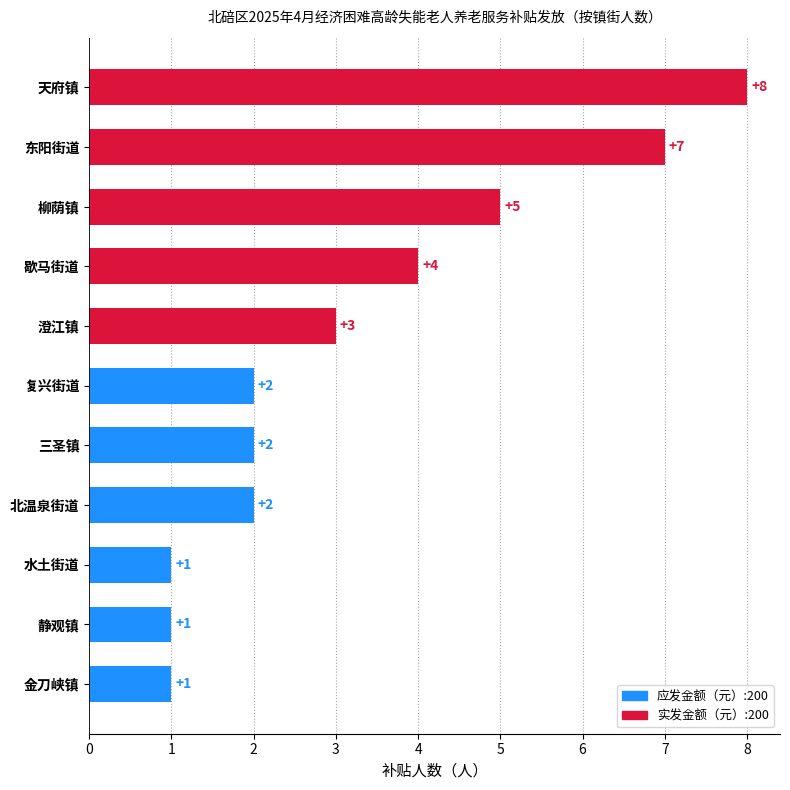

Reading top to bottom, list all the values displayed in this chart.

天府镇=8	东阳街道=7	柳荫镇=5	歇马街道=4	澄江镇=3	复兴街道=2	三圣镇=2	北温泉街道=2	水土街道=1	静观镇=1	金刀峡镇=1